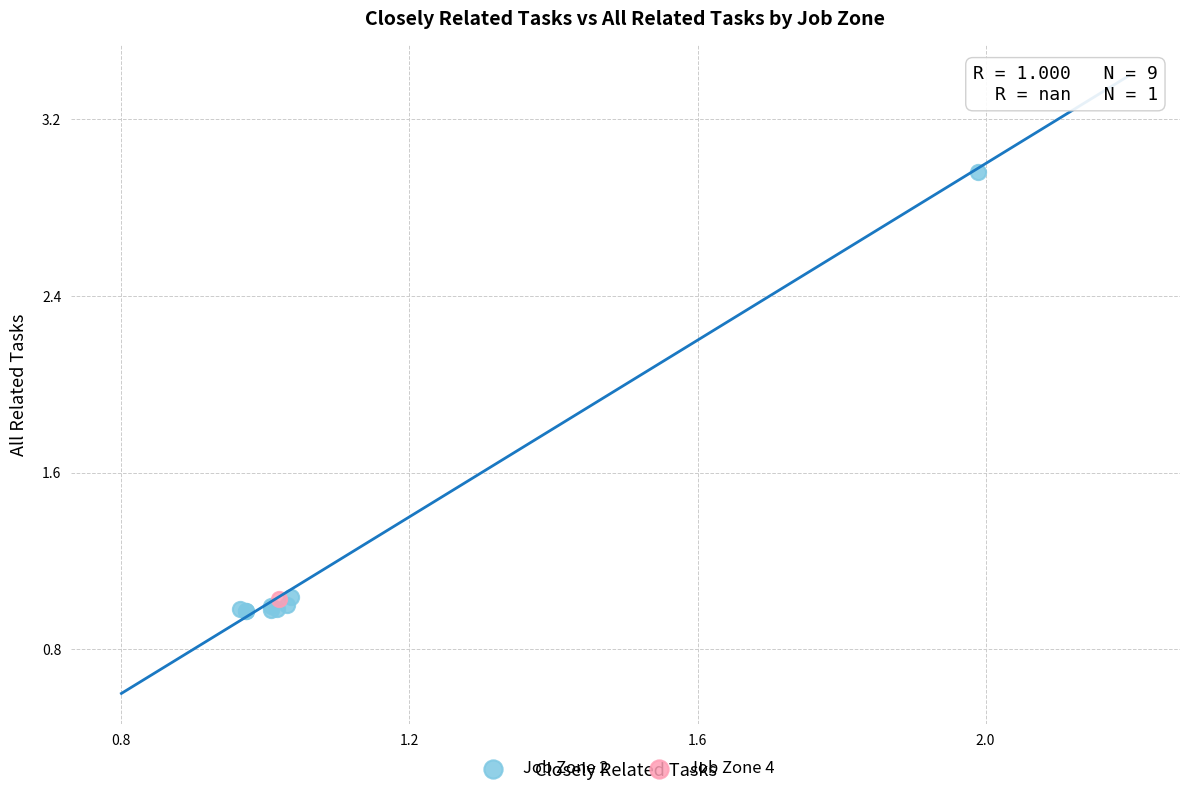

What are all the series names shown in the legend?

Job Zone 2, Job Zone 4